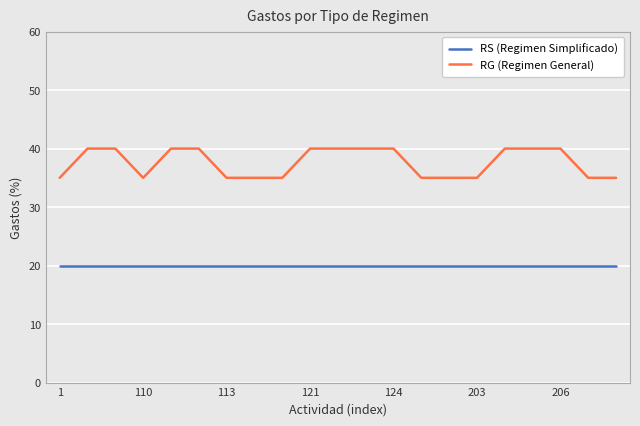

List the series in order of their peak value, highest first.

RG (Regimen General), RS (Regimen Simplificado)